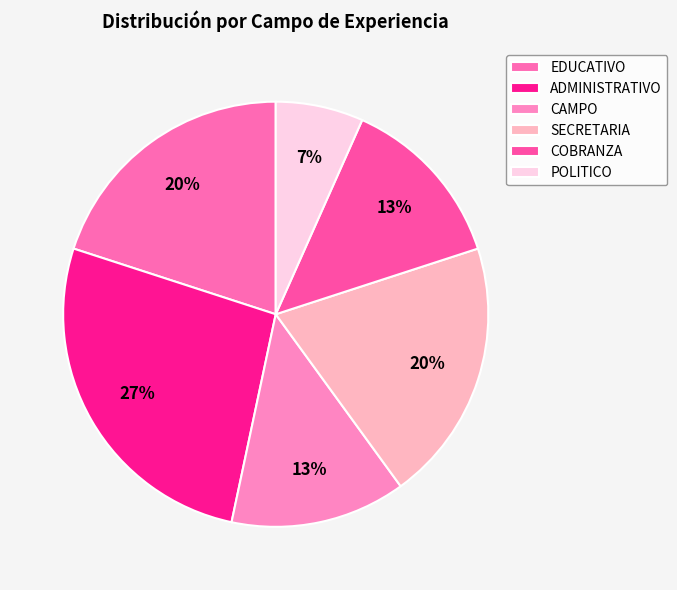

To the nearest percent, what portion does ADMINISTRATIVO represent?

27%